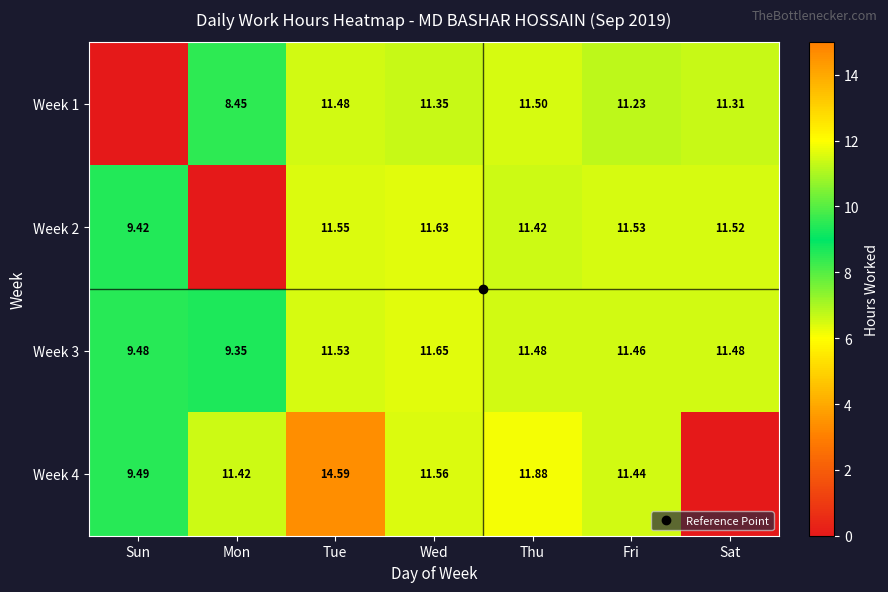

At how many categories does at least one series exceed 6?

7